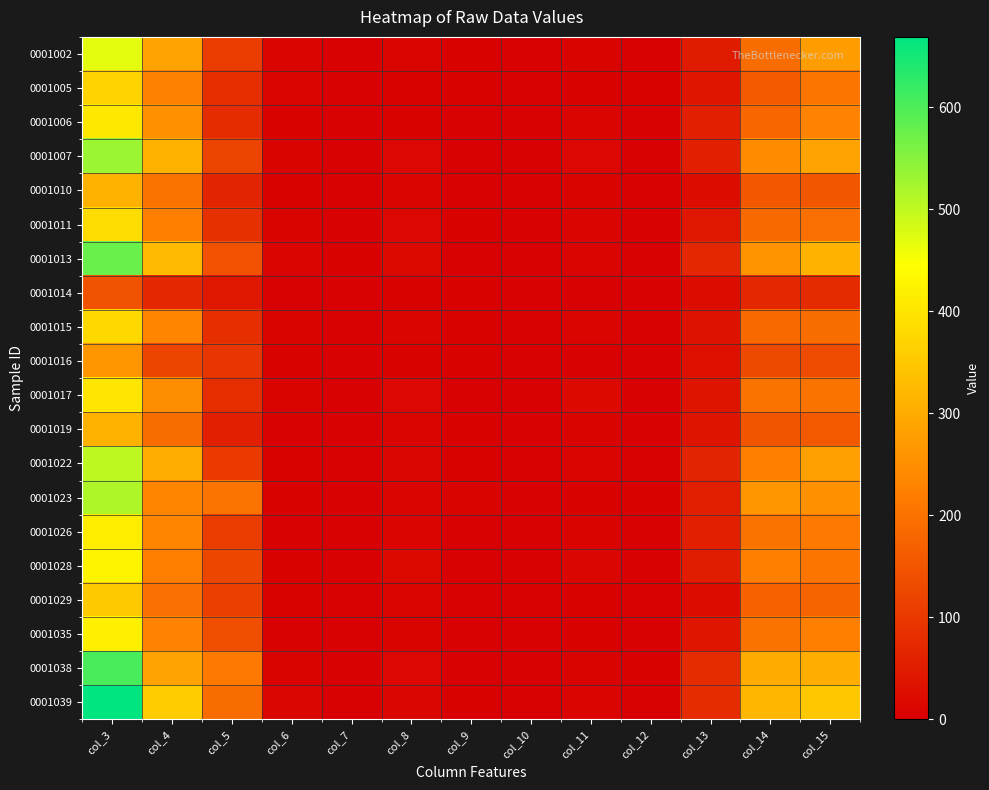

How many data points does each series have?

13